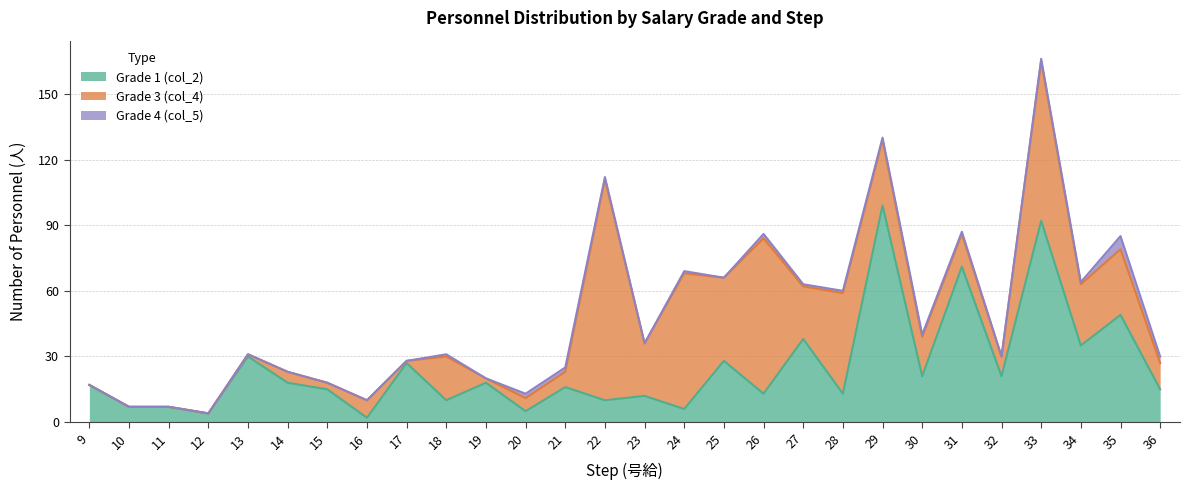

How many Grade 4 (col_5) values are between 0 and 1?

23